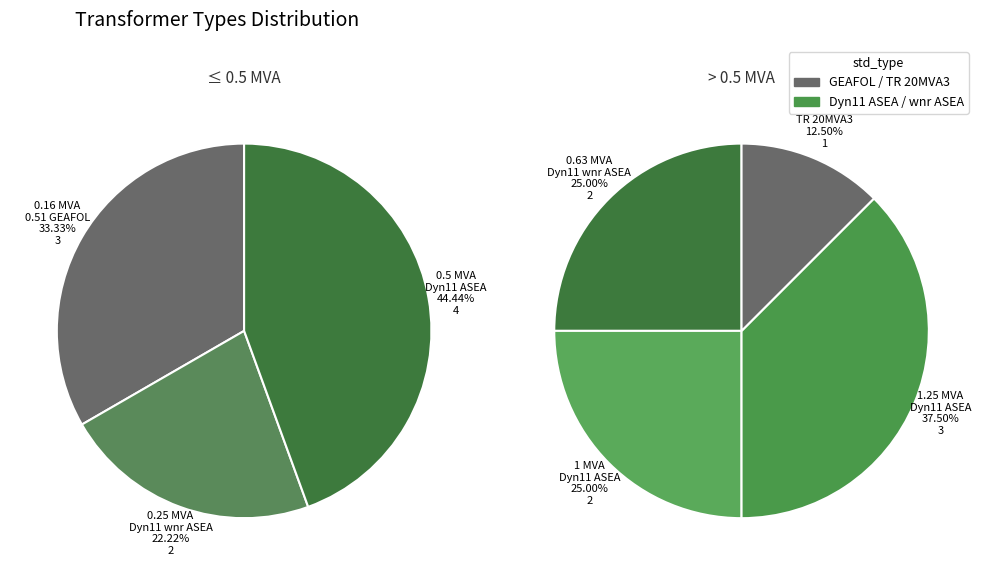

Combined, what portion of the pie is 5 and 4?

29.4%